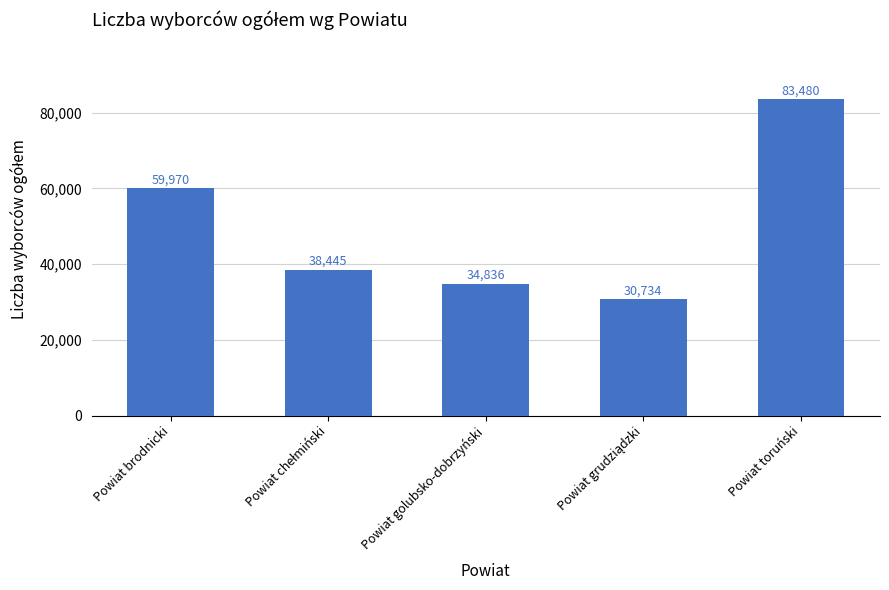

Is it true that the value at Powiat golubsko-dobrzyński is 19235?

False